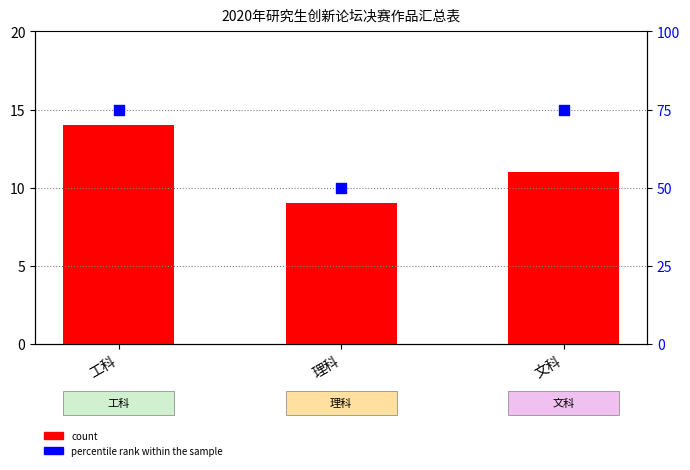

What are all the series names shown in the legend?

count, percentile rank within the sample